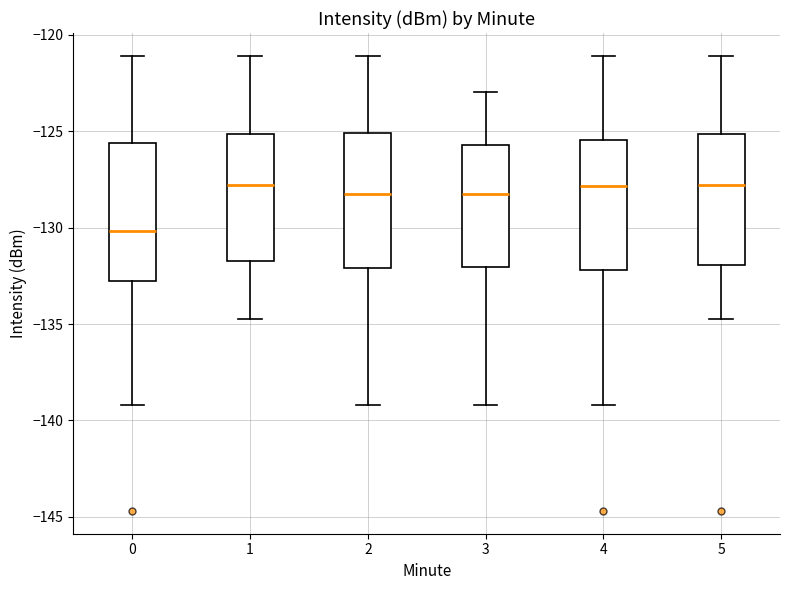

Reading left to right, transcribe this box plot: for each box, give where its median line is, the range the box spans, and where its two whiskers end, as read against the y-axis. The values are not printed on the chart, so give them approximately, as read against the axis.

0: median -130.0, box -133.0 to -125.5, whiskers -139.0 to -121.0
1: median -128.0, box -131.5 to -125.0, whiskers -134.5 to -121.0
2: median -128.5, box -132.0 to -125.0, whiskers -139.0 to -121.0
3: median -128.5, box -132.0 to -125.5, whiskers -139.0 to -123.0
4: median -128.0, box -132.0 to -125.5, whiskers -139.0 to -121.0
5: median -128.0, box -132.0 to -125.0, whiskers -134.5 to -121.0